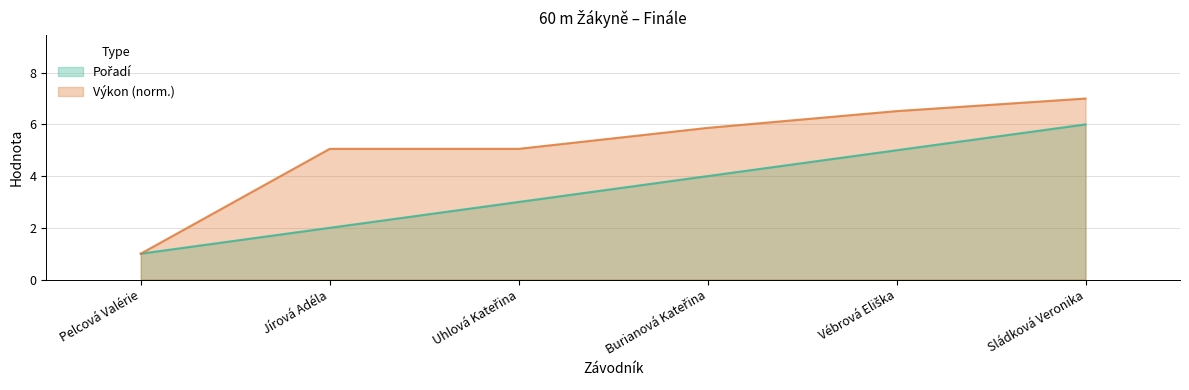

The Pořadí series shows 3.0 at Uhlová Kateřina. True or false?

True